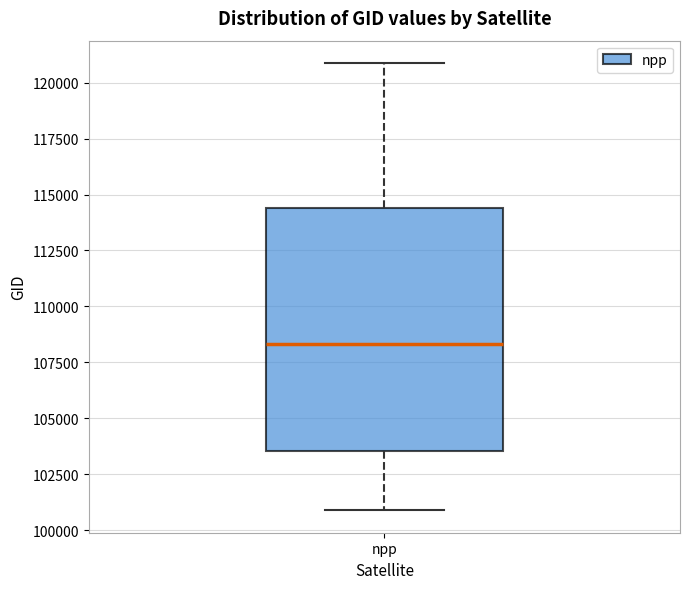

Transcribe this box plot: give where the median line is, the range the box spans, and where the two whiskers end, as read against the y-axis. The values are not printed on the chart, so give them approximately, as read against the axis.

median 108500, box 103500 to 114500, whiskers 101000 to 121000